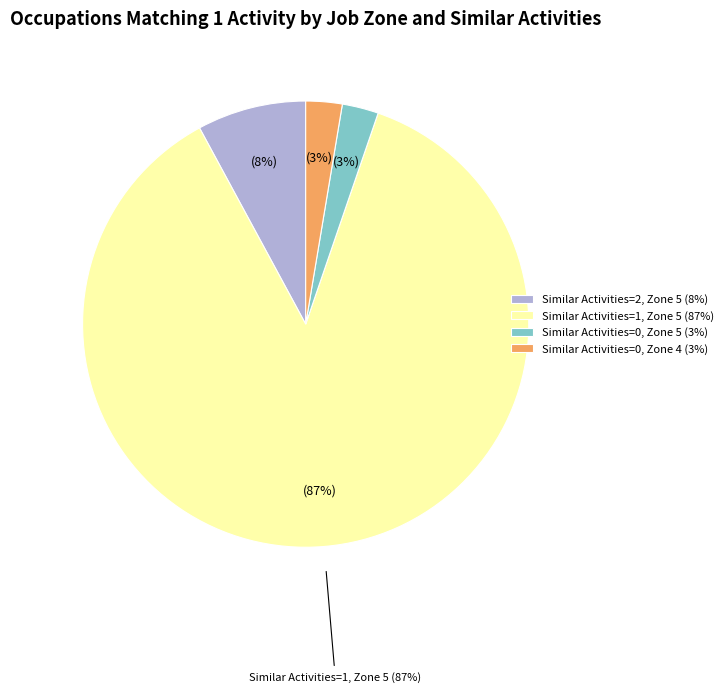

Which category has the smallest portion of the pie?

Job Zone 4, Similar=0